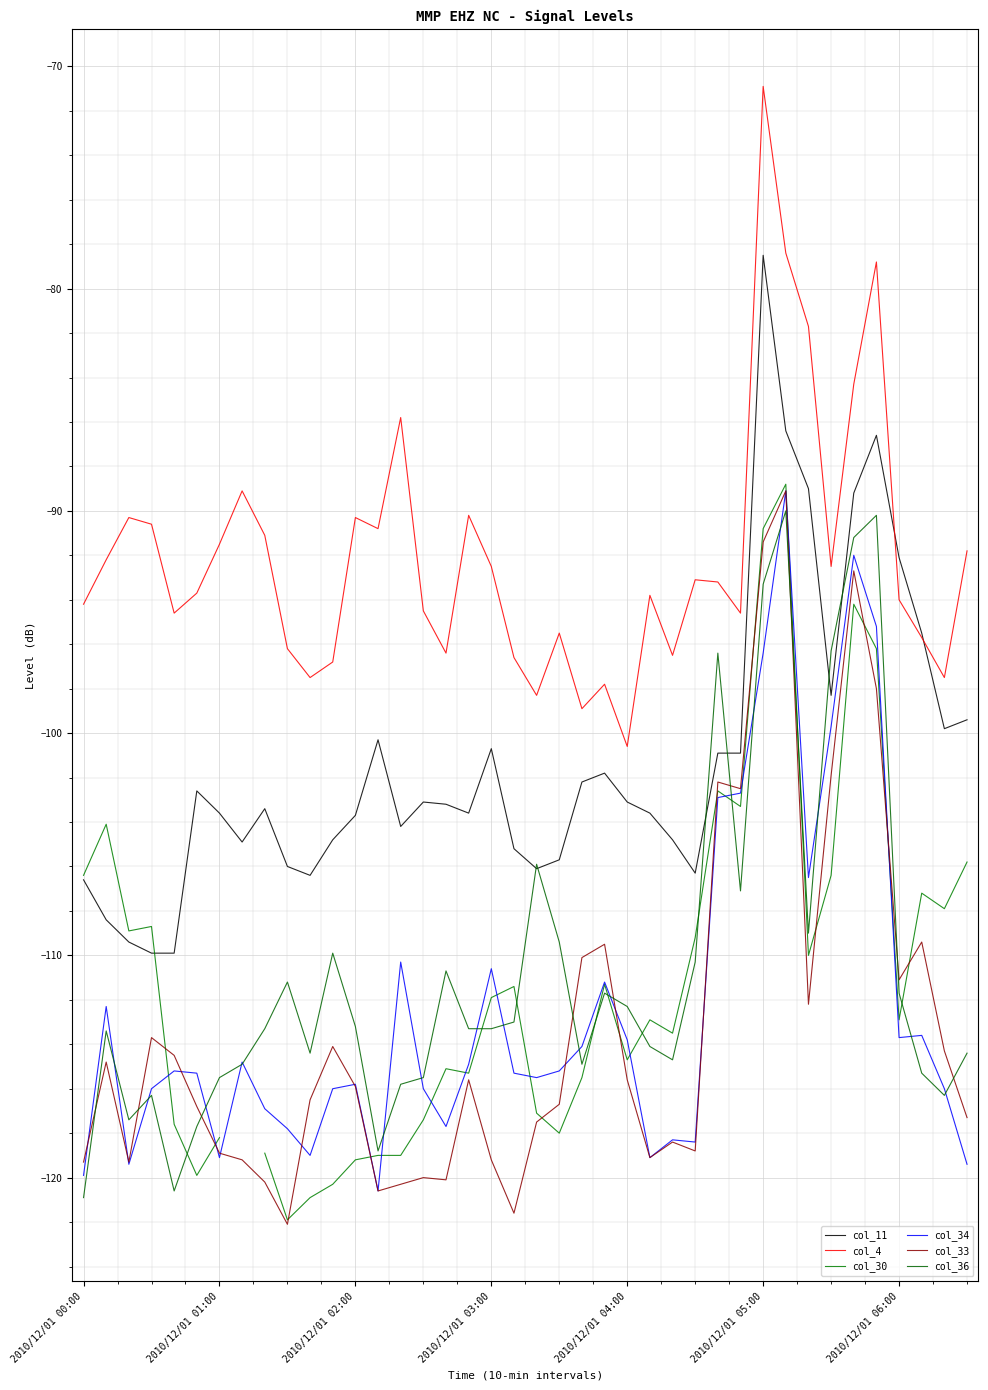

True or false: col_4 and col_33 cross at least once.

False